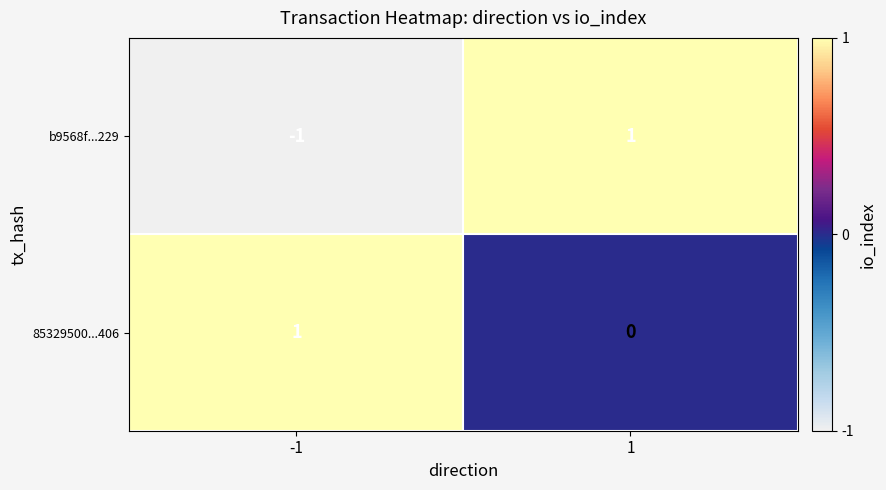

True or false: b9568f...229 has a value of -1 at -1.

True